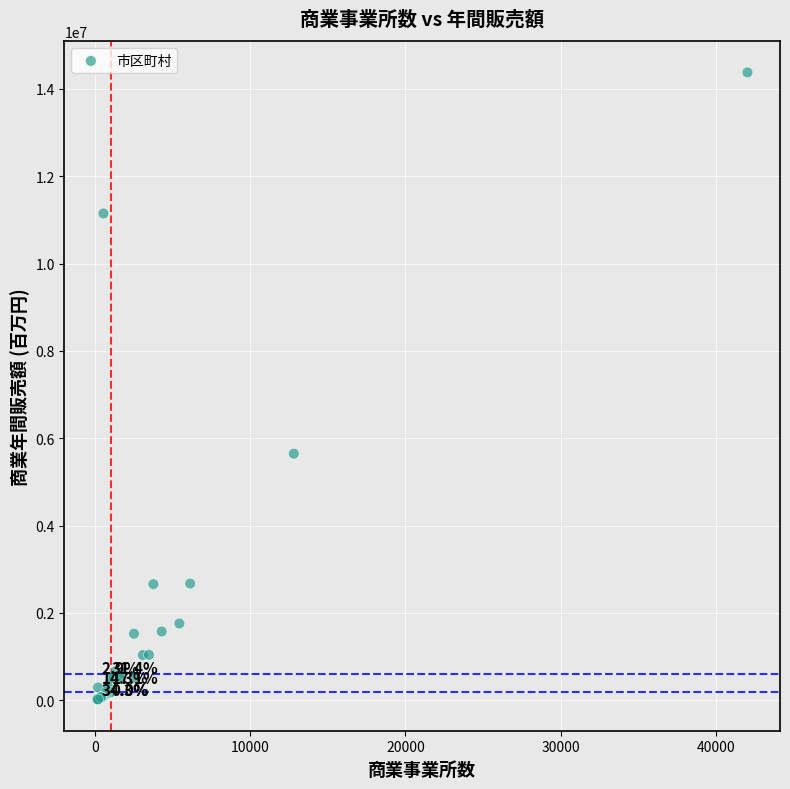

What Y value in the scatter plot is closest to 7200721?

5648315.7